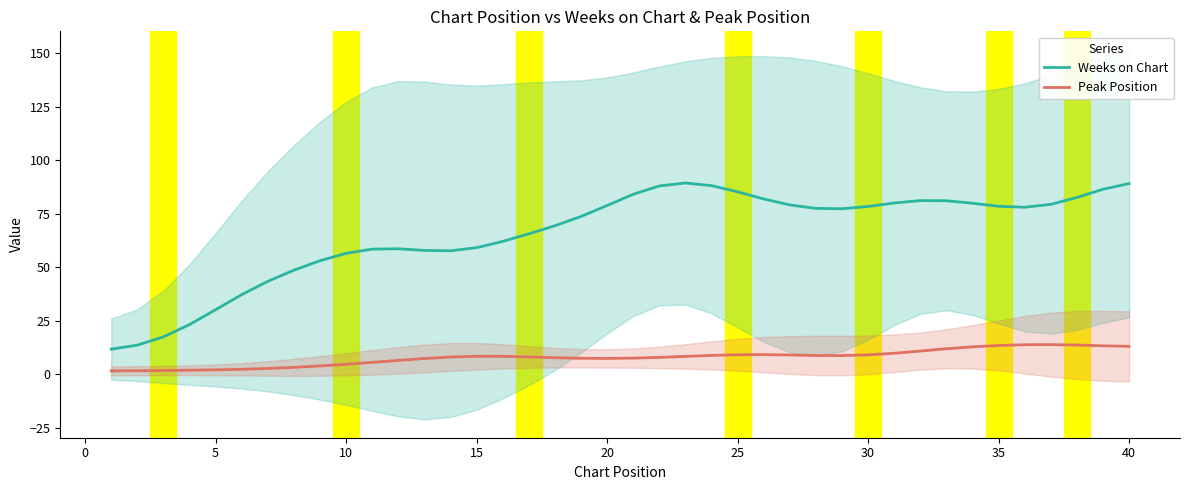

What is the minimum value for Peak Position?

1.5